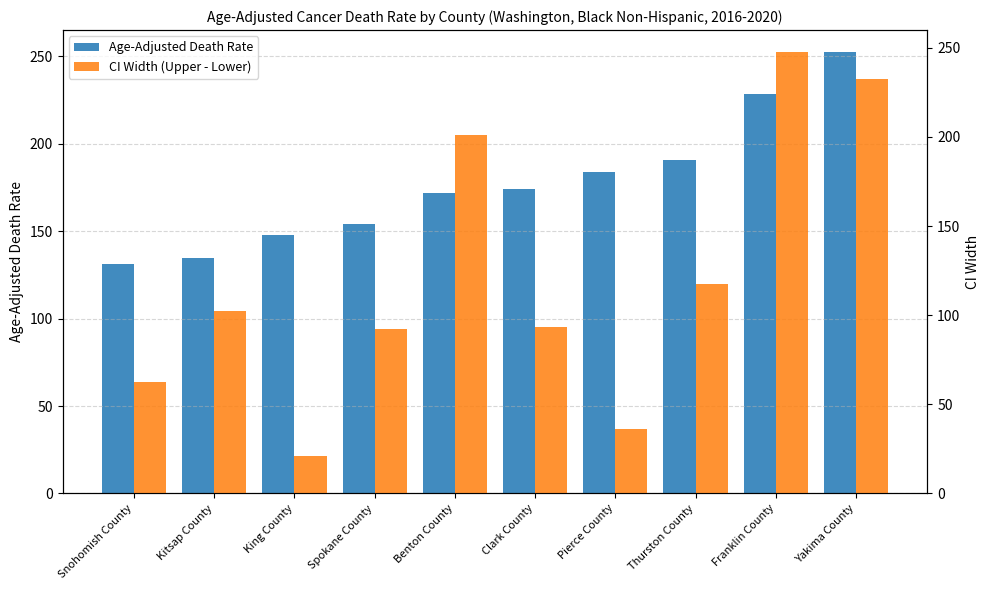

What is the difference between the highest and lowest values at Yakima County?

19.7